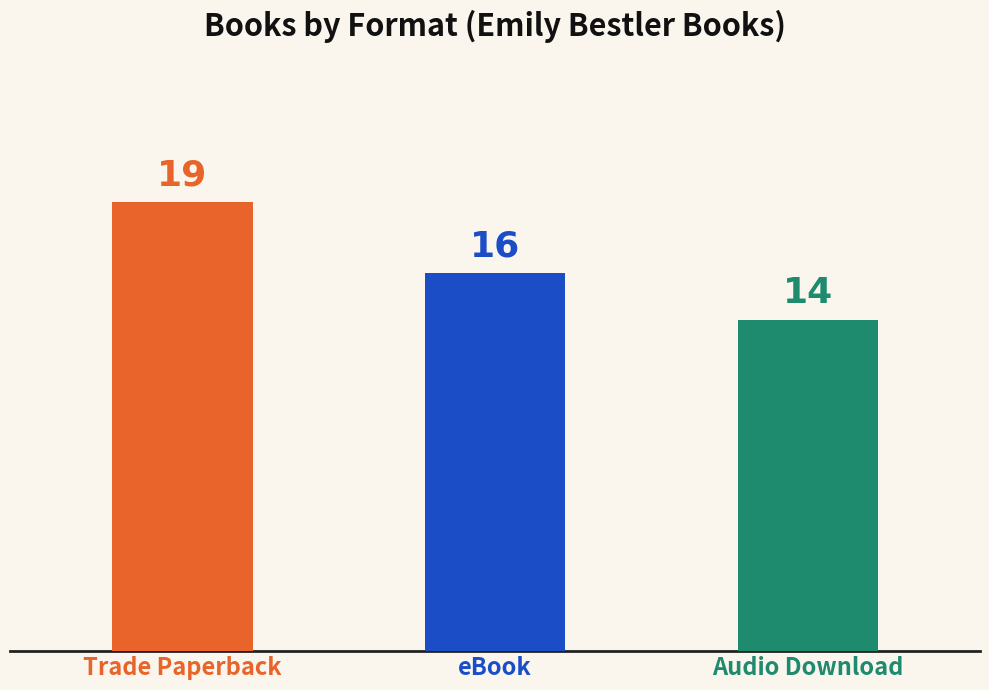

Does the chart contain any negative values?

No